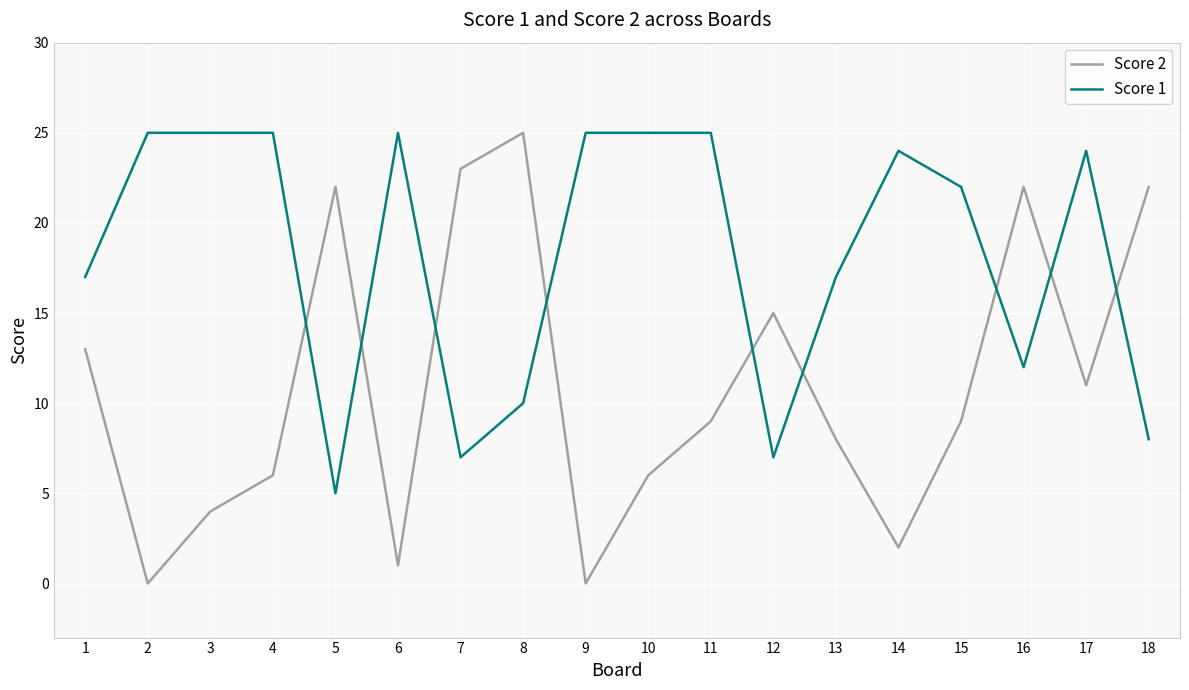

In Score 2, how many points are lower than both neighbors (excluding endpoints)?

5